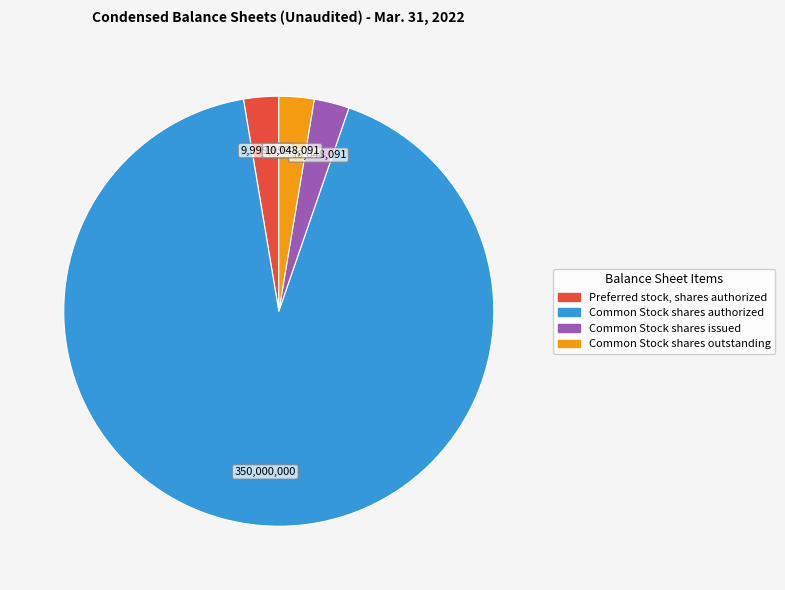

How many segments does this pie chart have?

4